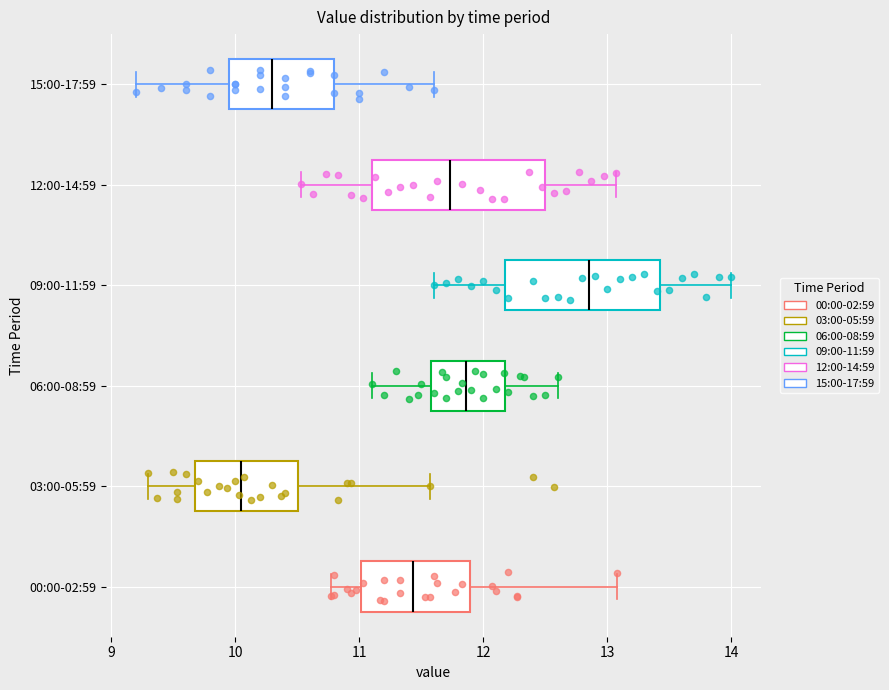

Where is the left edge of the box for 15:00-17:59 on the x-axis? The values are not printed on the chart, so give them approximately, as read against the axis.

10.0